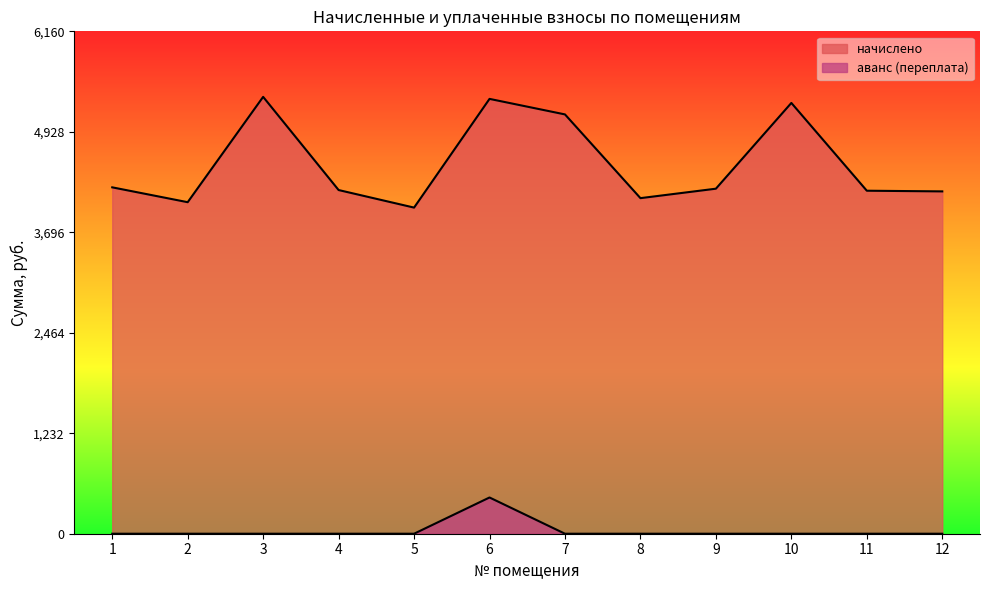

At which category is the sum across all series the highest?

6